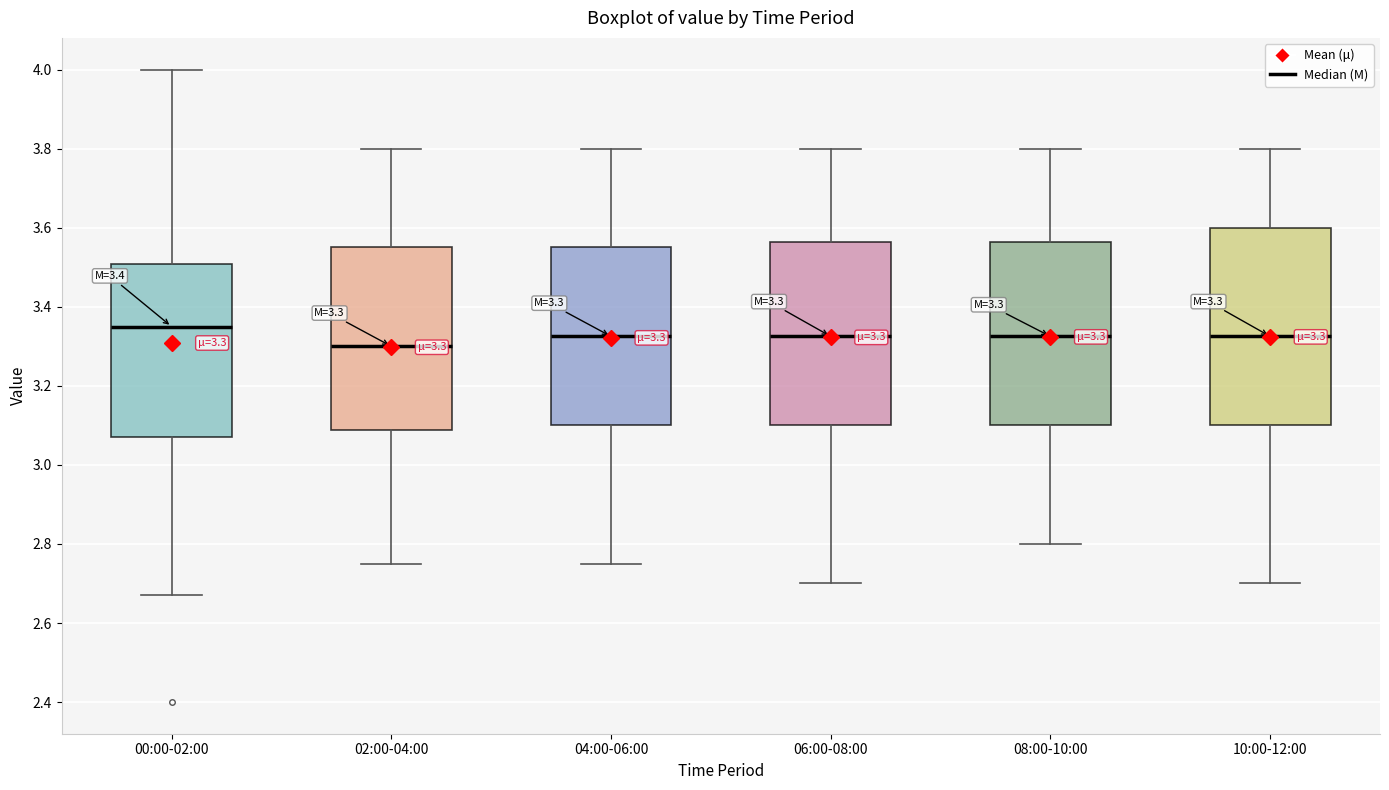

Which box has the lowest median line?

02:00-04:00